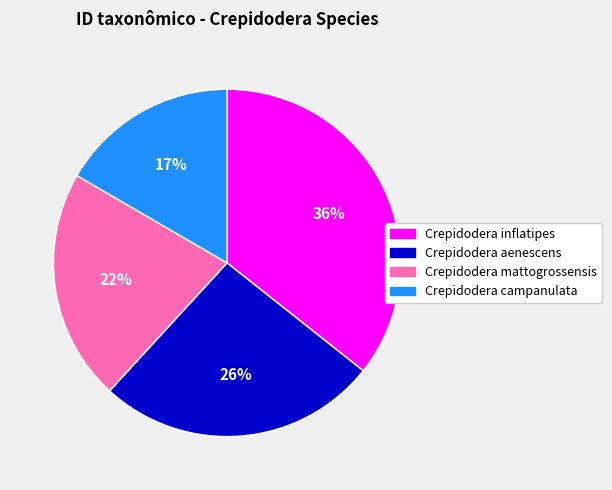

To the nearest percent, what portion does Crepidodera mattogrossensis represent?

22%